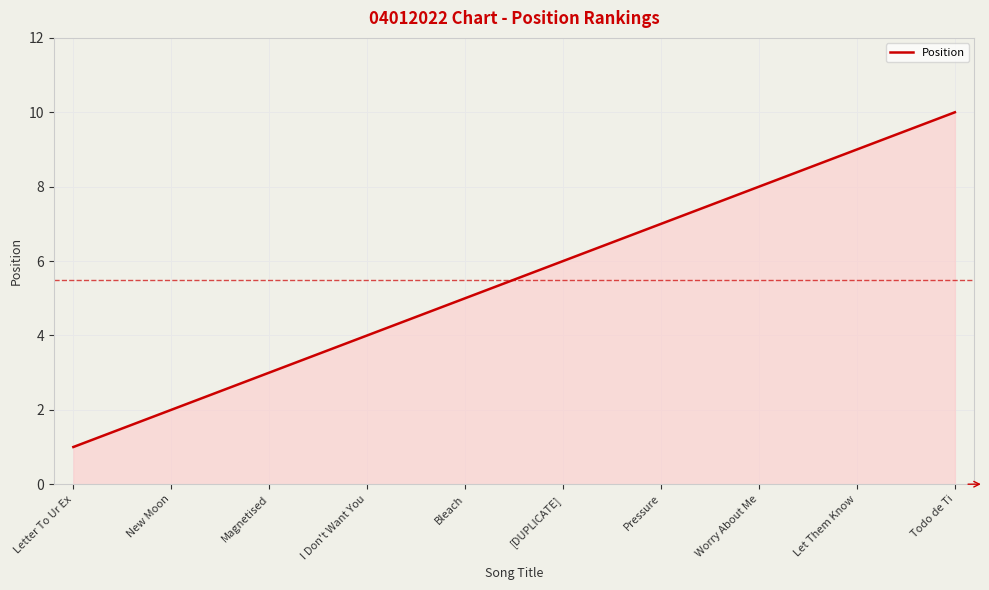

Reading right to left, list all the values displayed in this chart.

Todo de Ti=10	Let Them Know=9	Worry About Me=8	Pressure=7	[DUPLICATE]=6	Bleach=5	I Don't Want You=4	Magnetised=3	New Moon=2	Letter To Ur Ex=1